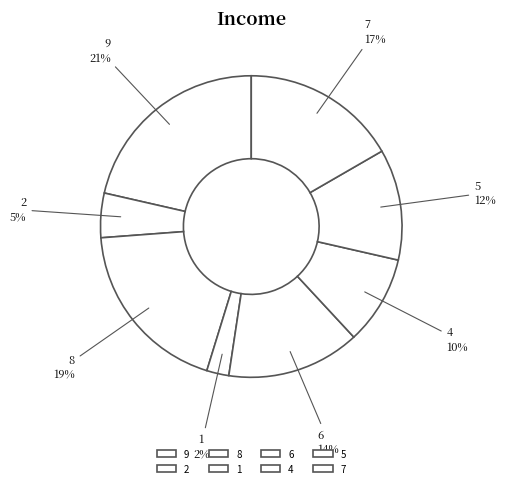

Which category has the smallest portion of the pie?

1